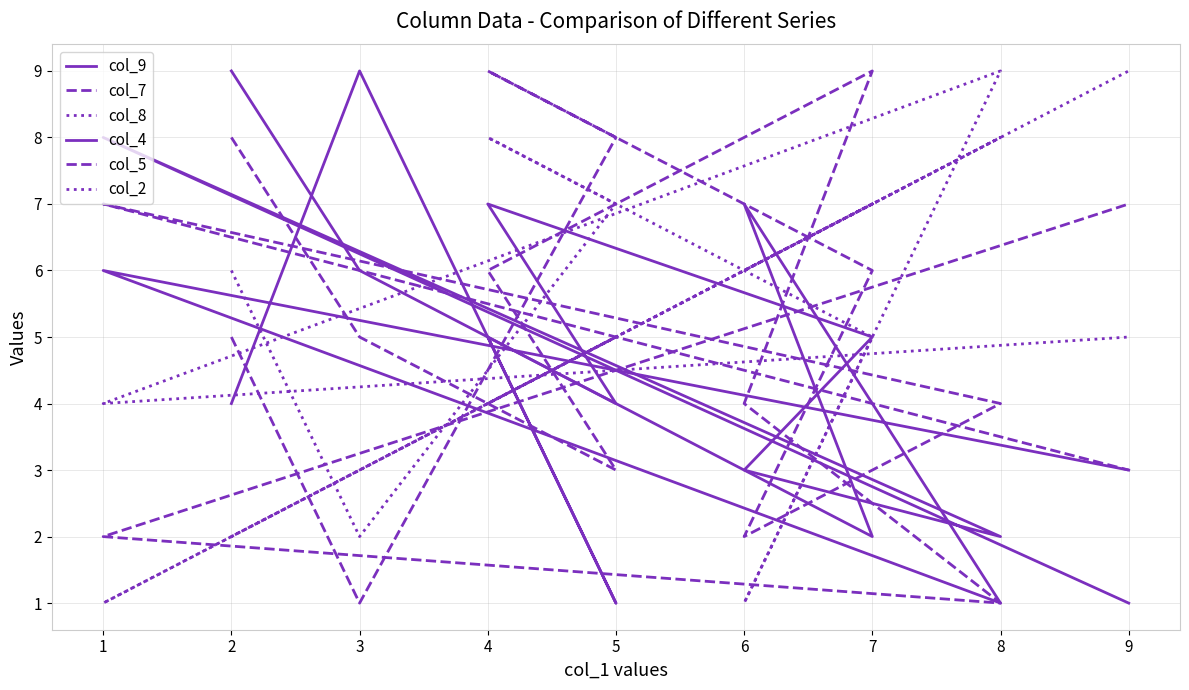

Reading left to right, extract all data points from this chart.

col_9: 4	9	1	5	2	7	1	6	3
col_7: 8	5	3	6	9	4	1	2	7
col_8: 6	2	7	8	5	1	9	4	5
col_4: 9	6	4	7	5	3	2	8	1
col_5: 5	1	8	9	6	2	4	7	3
col_2: 2	3	5	4	7	6	8	1	9